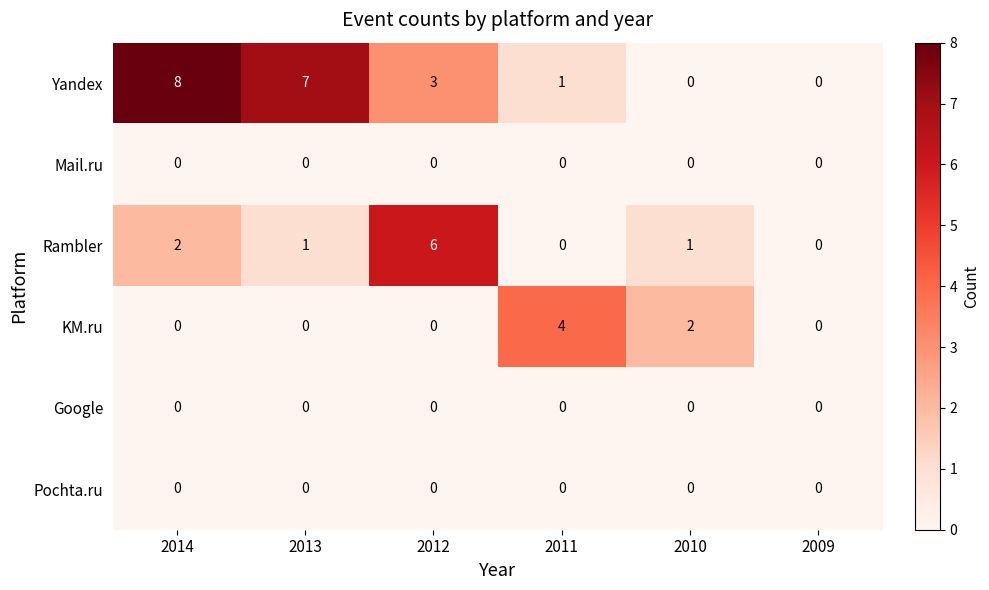

What is the sum of all Rambler values?

10